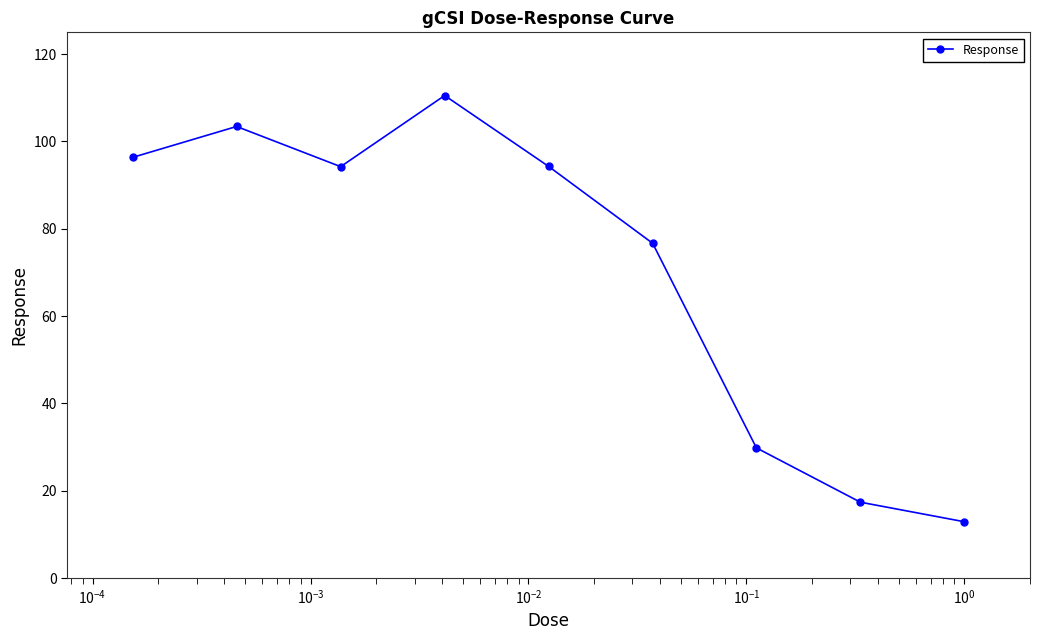

What is the average value?

70.6